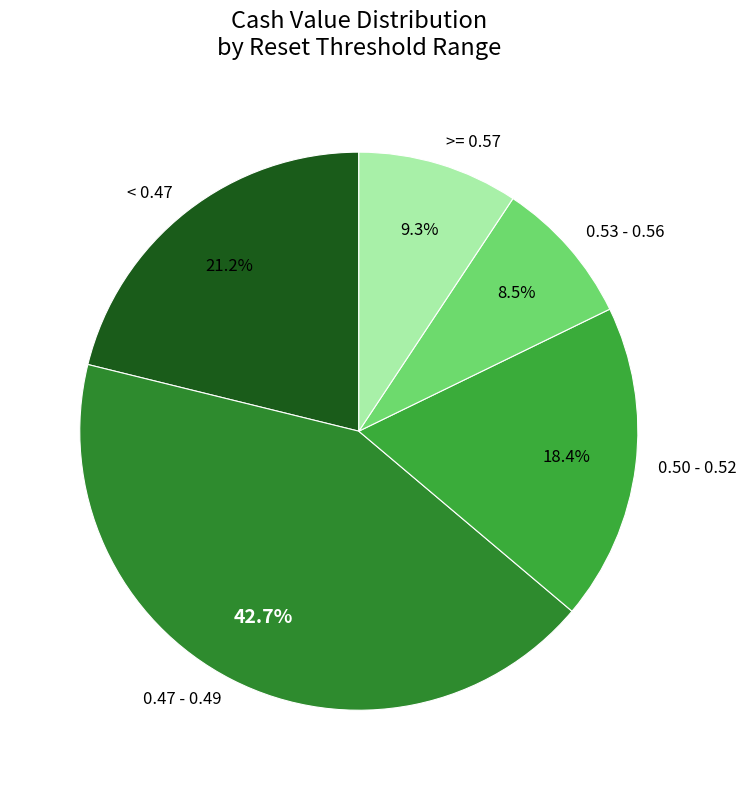

Does 0.53 - 0.56 represent more than half of the total?

No